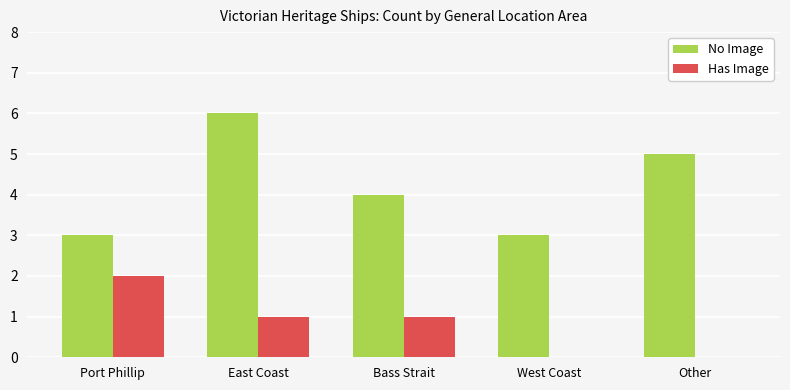

Where does the Has Image series first go above 1?

Port Phillip